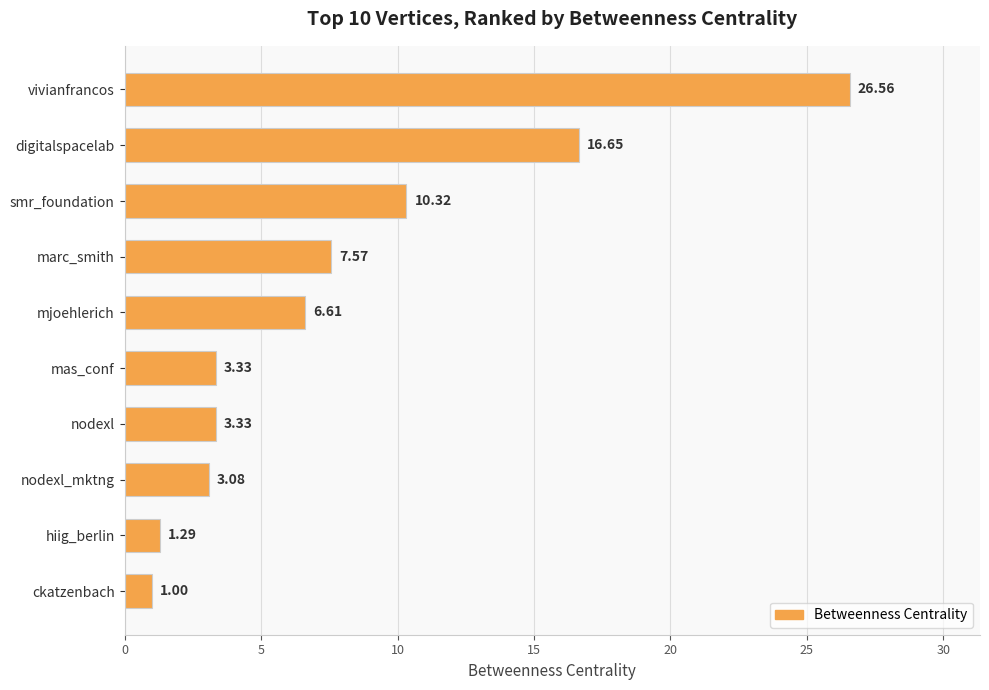

What is the greatest value displayed?

26.6